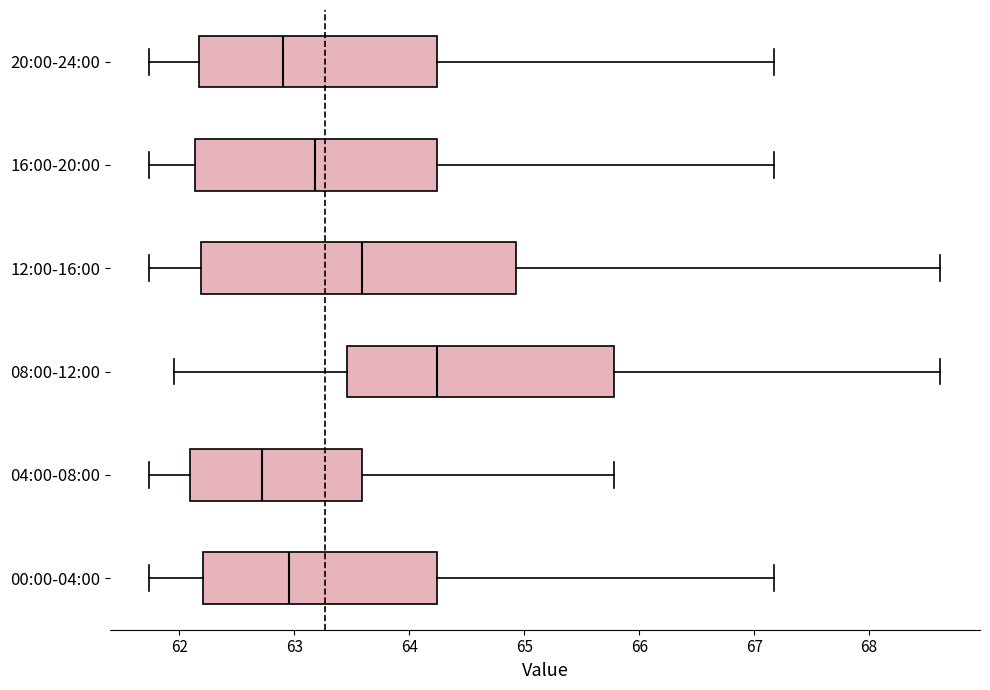

Where is the right edge of the box for 08:00-12:00 on the x-axis? The values are not printed on the chart, so give them approximately, as read against the axis.

65.8